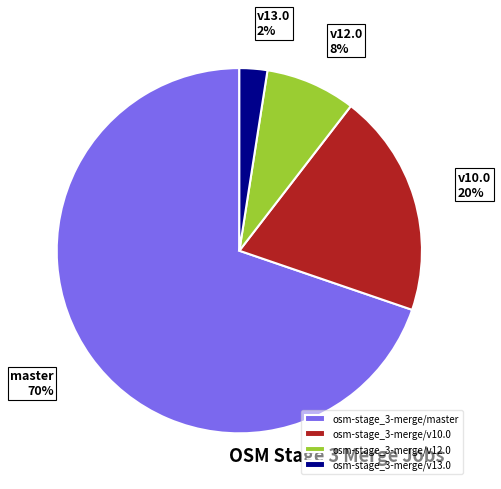

Count the number of slices in the pie.

4